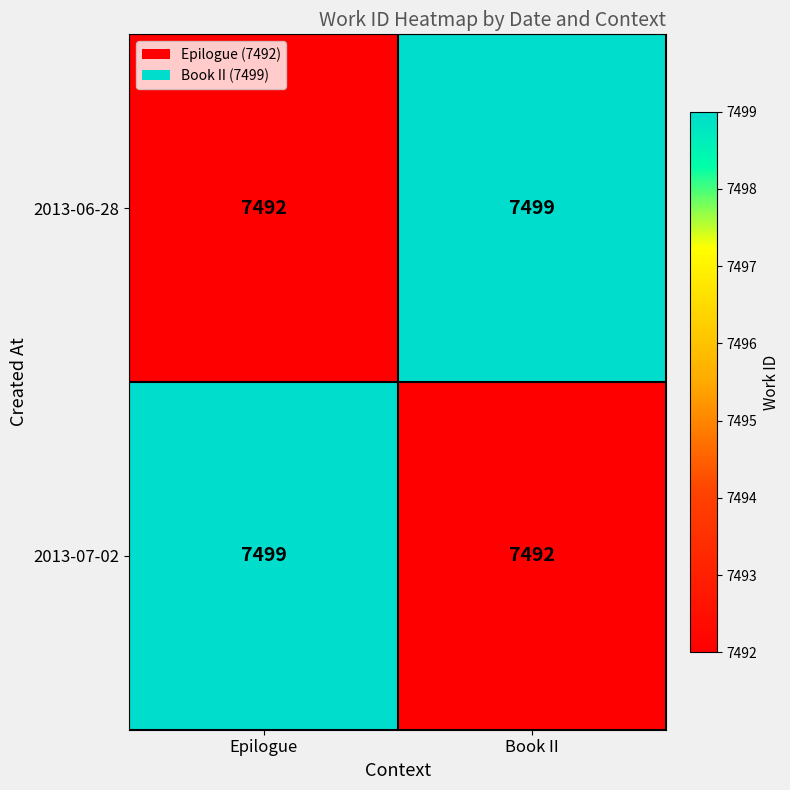

Reading left to right, extract all data points from this chart.

2013-06-28: Epilogue=7492	Book II=7499
2013-07-02: Epilogue=7499	Book II=7492